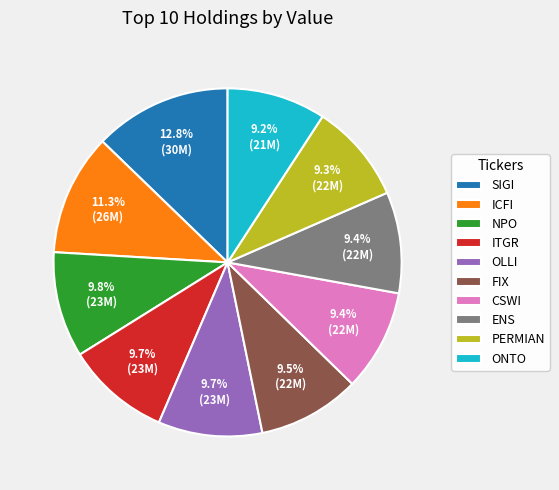

Does CSWI represent more than half of the total?

No